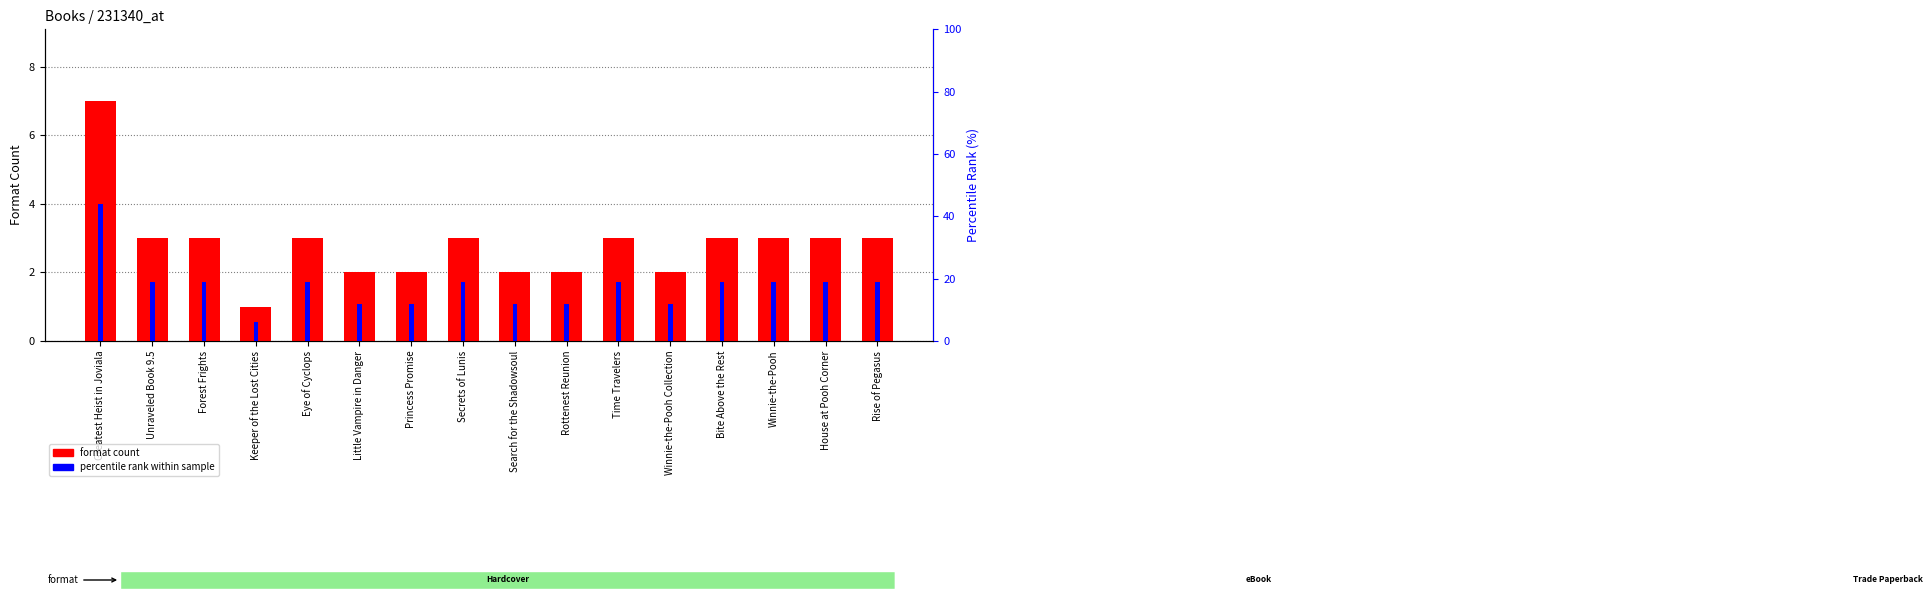

At how many categories does at least one series exceed 20?

1